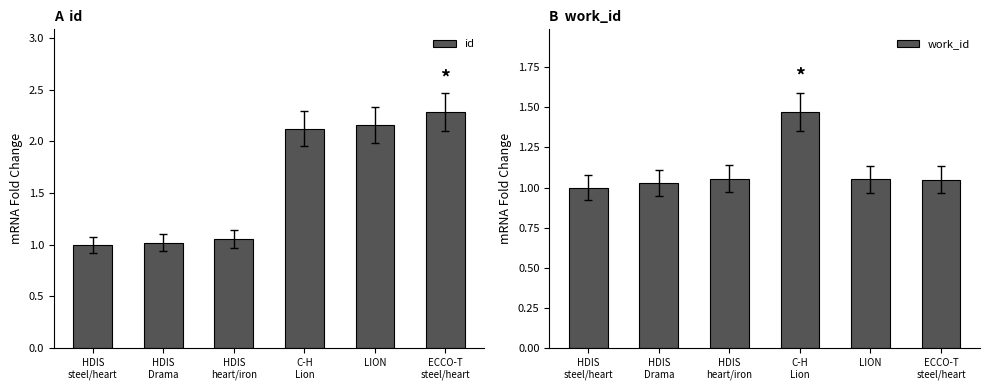

What is the value of the id bar at the 6th from the left?

2.3